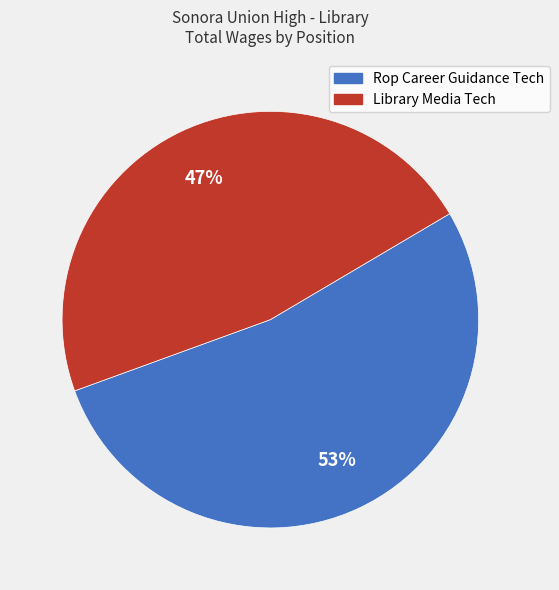

What is the largest slice in the pie chart?

Rop Career Guidance Tech